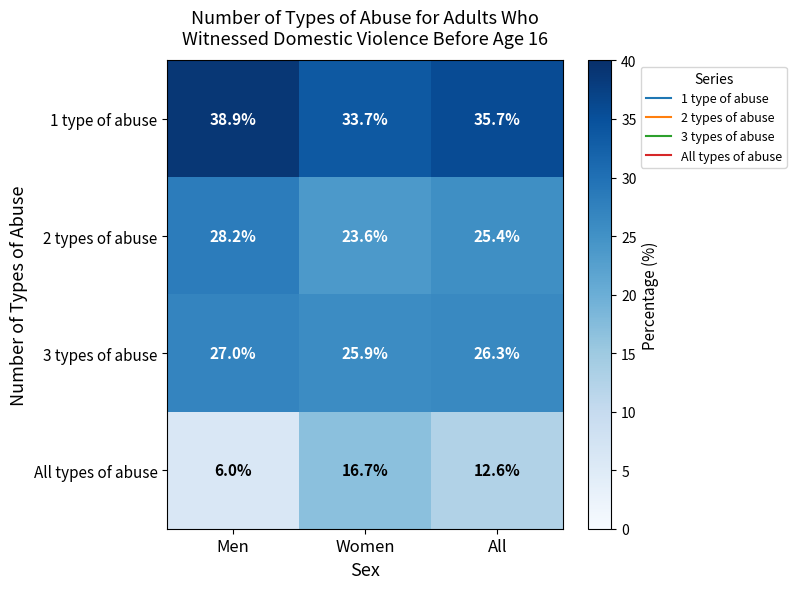

Rank the series by their maximum value, from highest to lowest.

1 type of abuse, 2 types of abuse, 3 types of abuse, All types of abuse